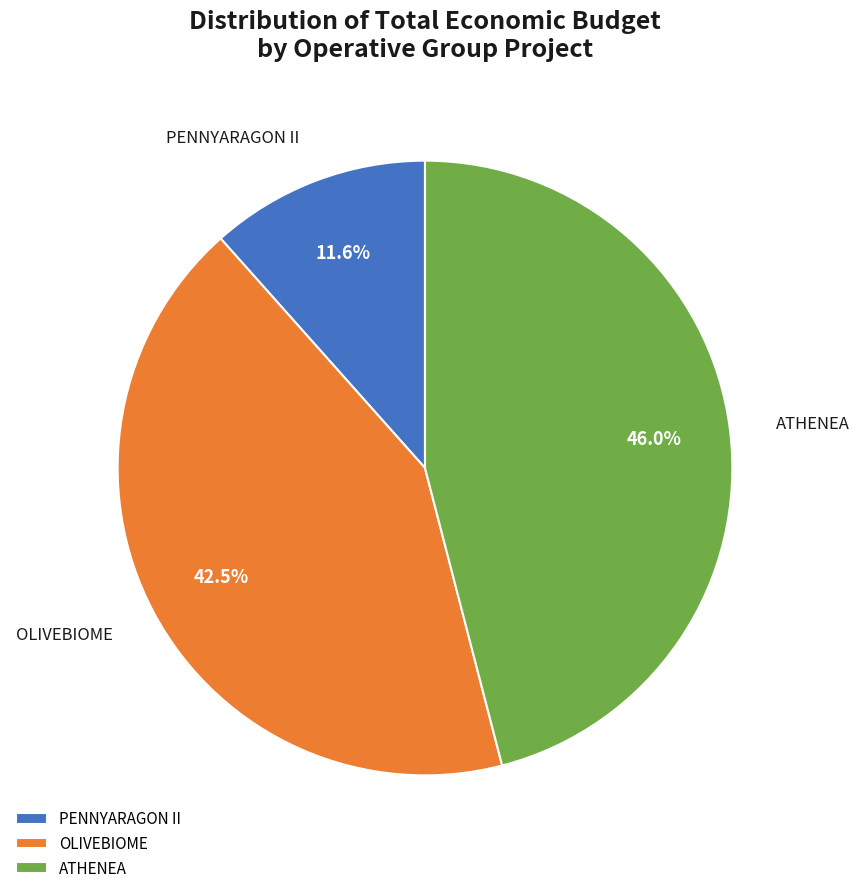

The OLIVEBIOME slice represents 57% of the pie. True or false?

False